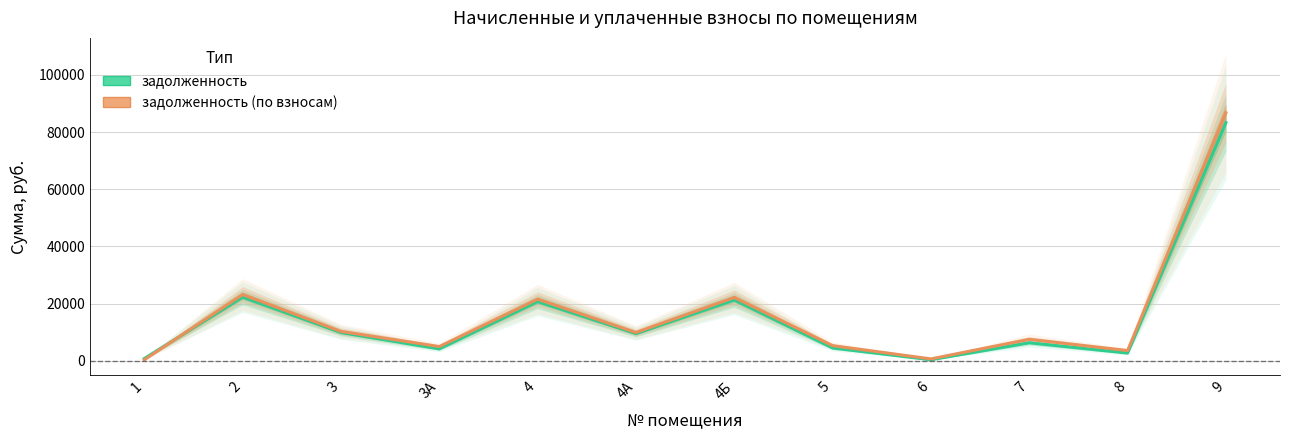

Which series has the largest total across all categories?

задолженность (по взносам)